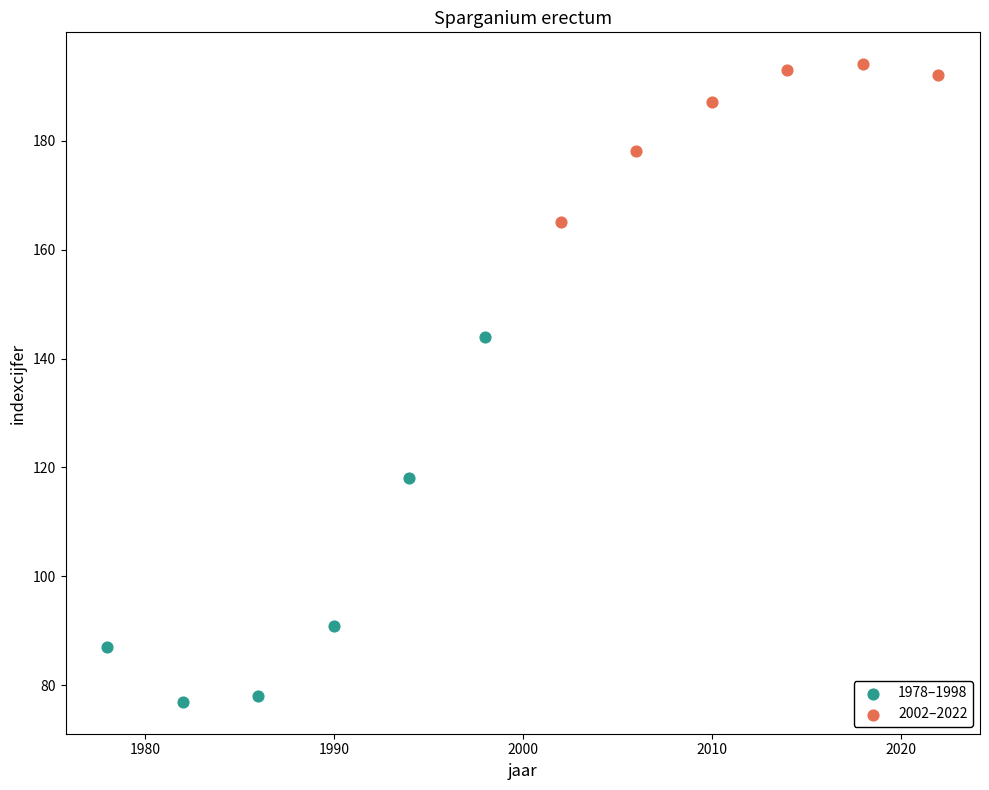

Which series has the widest spread of Y values?

1978–1998